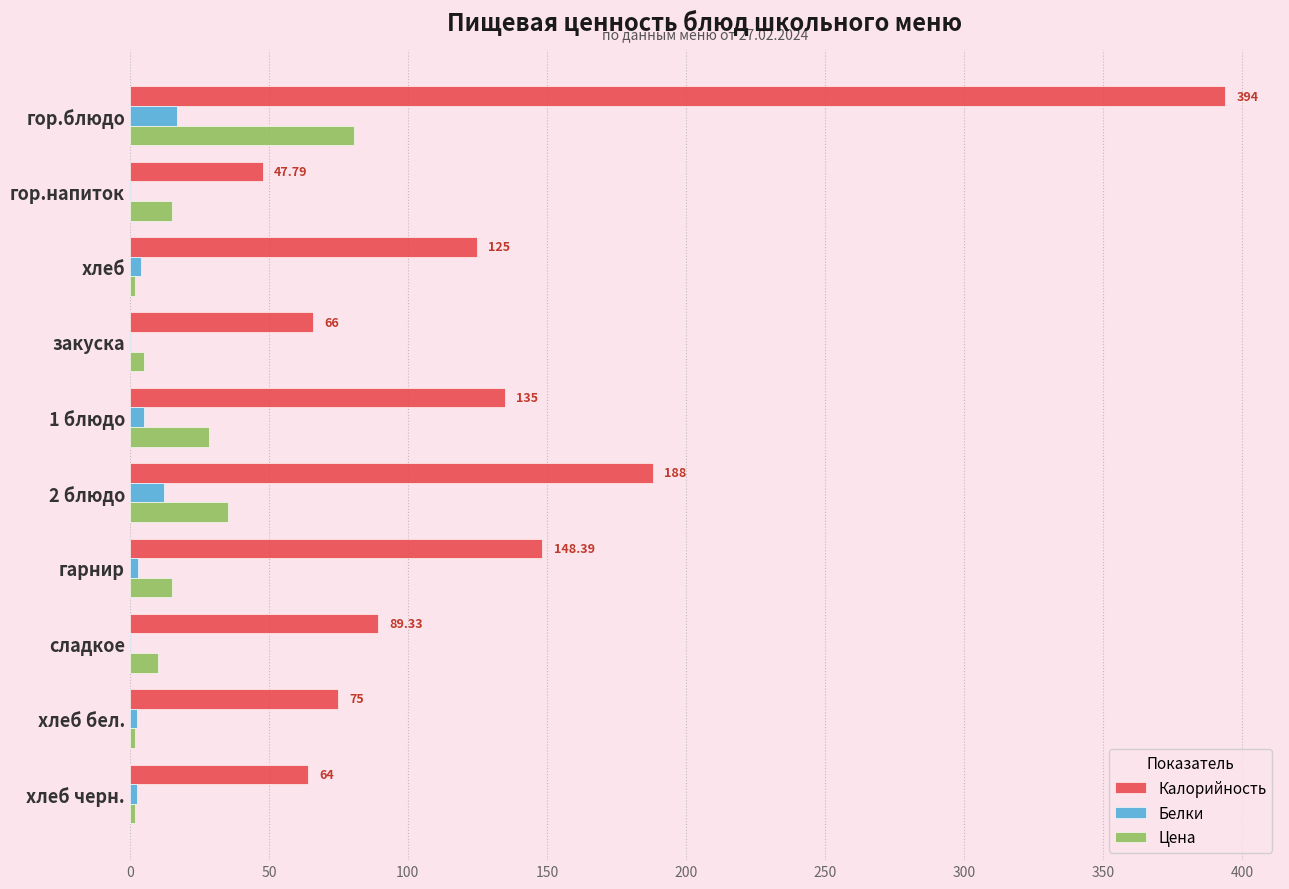

What is the sum of all Цена values?

195.5